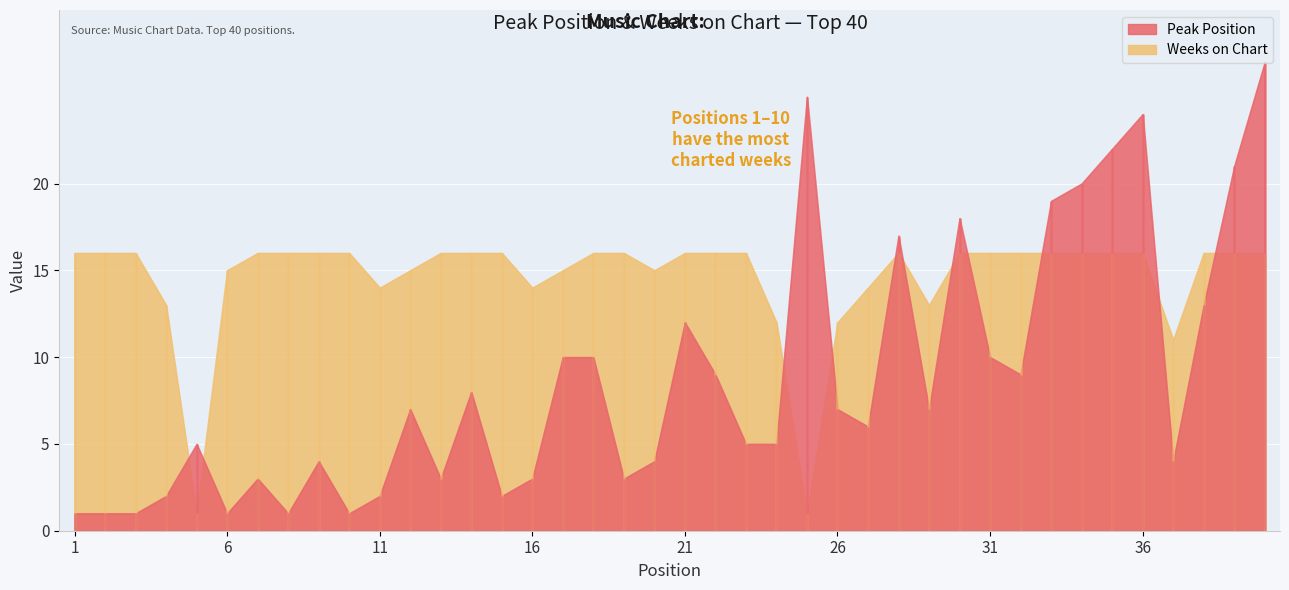

At which label is Weeks on Chart closest to 8?

37